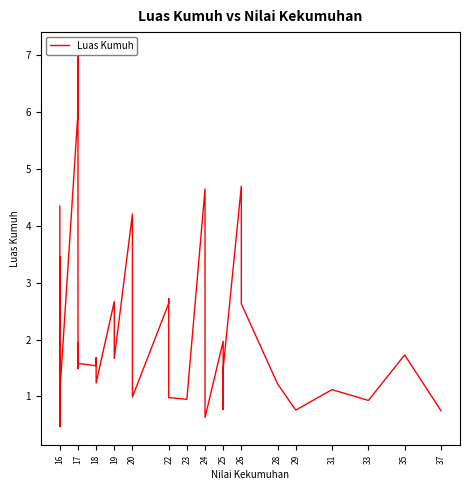

What is the value of the 27th point from the left?

0.9